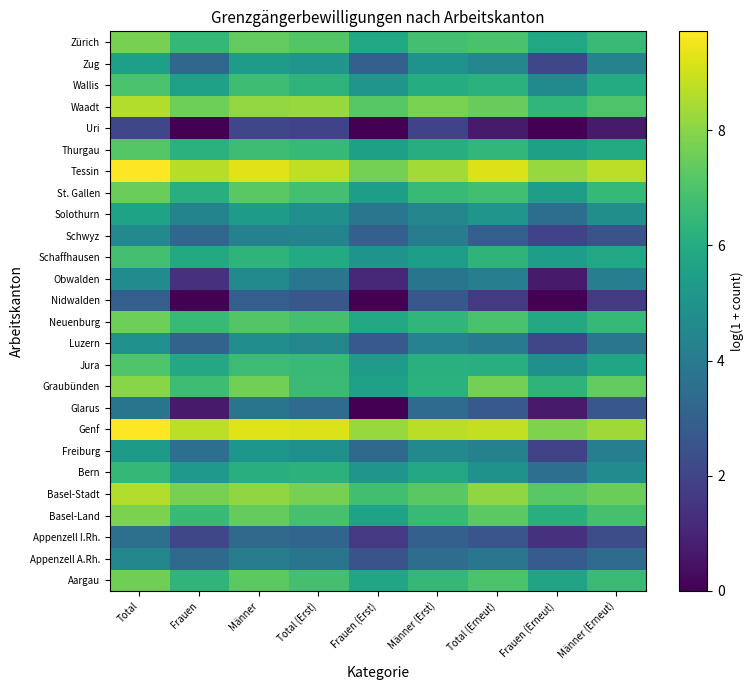

Reading left to right, transcribe all the data shown in this chart.

Aargau: Total=7.6	Frauen=6.4	Männer=7.3	Total (Erst)=6.9	Frauen (Erst)=5.7	Männer (Erst)=6.5	Total (Erneut)=7.0	Frauen (Erneut)=5.7	Männer (Erneut)=6.6
Appenzell A.Rh.: Total=4.5	Frauen=3.3	Männer=4.1	Total (Erst)=3.8	Frauen (Erst)=2.5	Männer (Erst)=3.5	Total (Erneut)=3.8	Frauen (Erneut)=2.8	Männer (Erneut)=3.4
Appenzell I.Rh.: Total=3.6	Frauen=2.1	Männer=3.4	Total (Erst)=3.2	Frauen (Erst)=1.6	Männer (Erst)=3.0	Total (Erneut)=2.6	Frauen (Erneut)=1.4	Männer (Erneut)=2.3
Basel-Land: Total=7.8	Frauen=6.6	Männer=7.4	Total (Erst)=6.9	Frauen (Erst)=5.6	Männer (Erst)=6.6	Total (Erneut)=7.3	Frauen (Erneut)=6.1	Männer (Erneut)=6.9
Basel-Stadt: Total=8.6	Frauen=7.7	Männer=8.1	Total (Erst)=7.7	Frauen (Erst)=6.8	Männer (Erst)=7.2	Total (Erneut)=8.1	Frauen (Erneut)=7.2	Männer (Erneut)=7.5
Bern: Total=6.5	Frauen=5.3	Männer=6.1	Total (Erst)=6.2	Frauen (Erst)=5.1	Männer (Erst)=5.9	Total (Erneut)=5.0	Frauen (Erneut)=3.6	Männer (Erneut)=4.7
Freiburg: Total=5.3	Frauen=3.6	Männer=5.1	Total (Erst)=4.9	Frauen (Erst)=3.4	Männer (Erst)=4.6	Total (Erneut)=4.3	Frauen (Erneut)=1.9	Männer (Erneut)=4.2
Genf: Total=9.7	Frauen=8.8	Männer=9.2	Total (Erst)=9.2	Frauen (Erst)=8.2	Männer (Erst)=8.7	Total (Erneut)=8.8	Frauen (Erneut)=7.8	Männer (Erneut)=8.3
Glarus: Total=3.8	Frauen=0.7	Männer=3.8	Total (Erst)=3.4	Frauen (Erst)=0.0	Männer (Erst)=3.4	Total (Erneut)=2.7	Frauen (Erneut)=0.7	Männer (Erneut)=2.6
Graubünden: Total=8.0	Frauen=6.7	Männer=7.7	Total (Erst)=6.6	Frauen (Erst)=5.6	Männer (Erst)=6.2	Total (Erneut)=7.7	Frauen (Erneut)=6.3	Männer (Erneut)=7.4
Jura: Total=7.0	Frauen=5.9	Männer=6.7	Total (Erst)=6.6	Frauen (Erst)=5.4	Männer (Erst)=6.2	Total (Erneut)=6.1	Frauen (Erneut)=4.9	Männer (Erneut)=5.7
Luzern: Total=4.9	Frauen=3.1	Männer=4.8	Total (Erst)=4.5	Frauen (Erst)=2.7	Männer (Erst)=4.3	Total (Erneut)=4.0	Frauen (Erneut)=2.1	Männer (Erneut)=3.8
Neuenburg: Total=7.6	Frauen=6.5	Männer=7.1	Total (Erst)=6.8	Frauen (Erst)=5.8	Männer (Erst)=6.4	Total (Erneut)=6.9	Frauen (Erneut)=5.9	Männer (Erneut)=6.5
Nidwalden: Total=2.9	Frauen=0.0	Männer=2.9	Total (Erst)=2.6	Frauen (Erst)=0.0	Männer (Erst)=2.6	Total (Erneut)=1.6	Frauen (Erneut)=0.0	Männer (Erneut)=1.6
Obwalden: Total=4.7	Frauen=1.4	Männer=4.7	Total (Erst)=3.8	Frauen (Erst)=1.1	Männer (Erst)=3.8	Total (Erneut)=4.2	Frauen (Erneut)=0.7	Männer (Erneut)=4.1
Schaffhausen: Total=6.8	Frauen=5.9	Männer=6.3	Total (Erst)=5.9	Frauen (Erst)=5.0	Männer (Erst)=5.4	Total (Erneut)=6.3	Frauen (Erneut)=5.4	Männer (Erneut)=5.8
Schwyz: Total=4.6	Frauen=3.3	Männer=4.3	Total (Erst)=4.4	Frauen (Erst)=3.0	Männer (Erst)=4.1	Total (Erneut)=2.9	Frauen (Erneut)=1.9	Männer (Erneut)=2.5
Solothurn: Total=5.7	Frauen=4.4	Männer=5.3	Total (Erst)=4.9	Frauen (Erst)=3.8	Männer (Erst)=4.4	Total (Erneut)=5.0	Frauen (Erneut)=3.5	Männer (Erneut)=4.8
St. Gallen: Total=7.5	Frauen=6.1	Männer=7.2	Total (Erst)=6.8	Frauen (Erst)=5.5	Männer (Erst)=6.5	Total (Erneut)=6.8	Frauen (Erneut)=5.4	Männer (Erneut)=6.5
Tessin: Total=9.7	Frauen=8.7	Männer=9.3	Total (Erst)=8.8	Frauen (Erst)=7.7	Männer (Erst)=8.4	Total (Erneut)=9.2	Frauen (Erneut)=8.2	Männer (Erneut)=8.8
Thurgau: Total=7.2	Frauen=6.2	Männer=6.7	Total (Erst)=6.5	Frauen (Erst)=5.5	Männer (Erst)=6.0	Total (Erneut)=6.4	Frauen (Erneut)=5.5	Männer (Erneut)=5.9
Uri: Total=2.1	Frauen=0.0	Männer=2.1	Total (Erst)=1.9	Frauen (Erst)=0.0	Männer (Erst)=1.9	Total (Erneut)=0.7	Frauen (Erneut)=0.0	Männer (Erneut)=0.7
Waadt: Total=8.6	Frauen=7.6	Männer=8.1	Total (Erst)=8.2	Frauen (Erst)=7.2	Männer (Erst)=7.8	Total (Erneut)=7.5	Frauen (Erneut)=6.4	Männer (Erneut)=7.0
Wallis: Total=7.0	Frauen=5.6	Männer=6.7	Total (Erst)=6.3	Frauen (Erst)=5.0	Männer (Erst)=6.0	Total (Erneut)=6.2	Frauen (Erneut)=4.7	Männer (Erneut)=6.0
Zug: Total=5.5	Frauen=3.3	Männer=5.4	Total (Erst)=5.1	Frauen (Erst)=3.0	Männer (Erst)=5.0	Total (Erneut)=4.4	Frauen (Erneut)=2.1	Männer (Erneut)=4.4
Zürich: Total=7.7	Frauen=6.5	Männer=7.4	Total (Erst)=7.1	Frauen (Erst)=5.8	Männer (Erst)=6.8	Total (Erneut)=6.9	Frauen (Erneut)=5.8	Männer (Erneut)=6.5